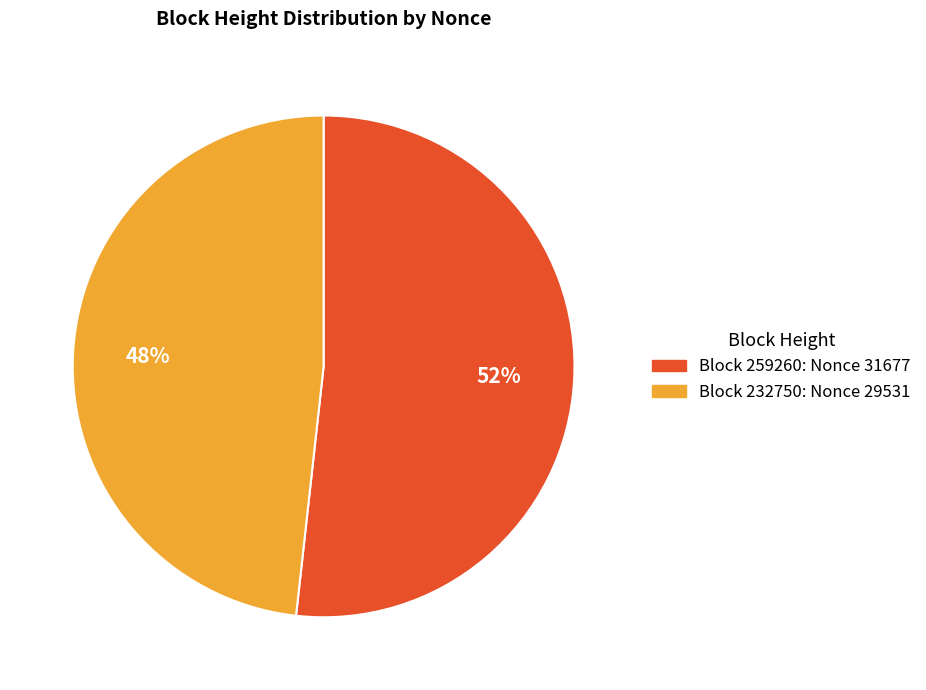

To the nearest percent, what is the difference between the largest and smallest slice percentages?

4%